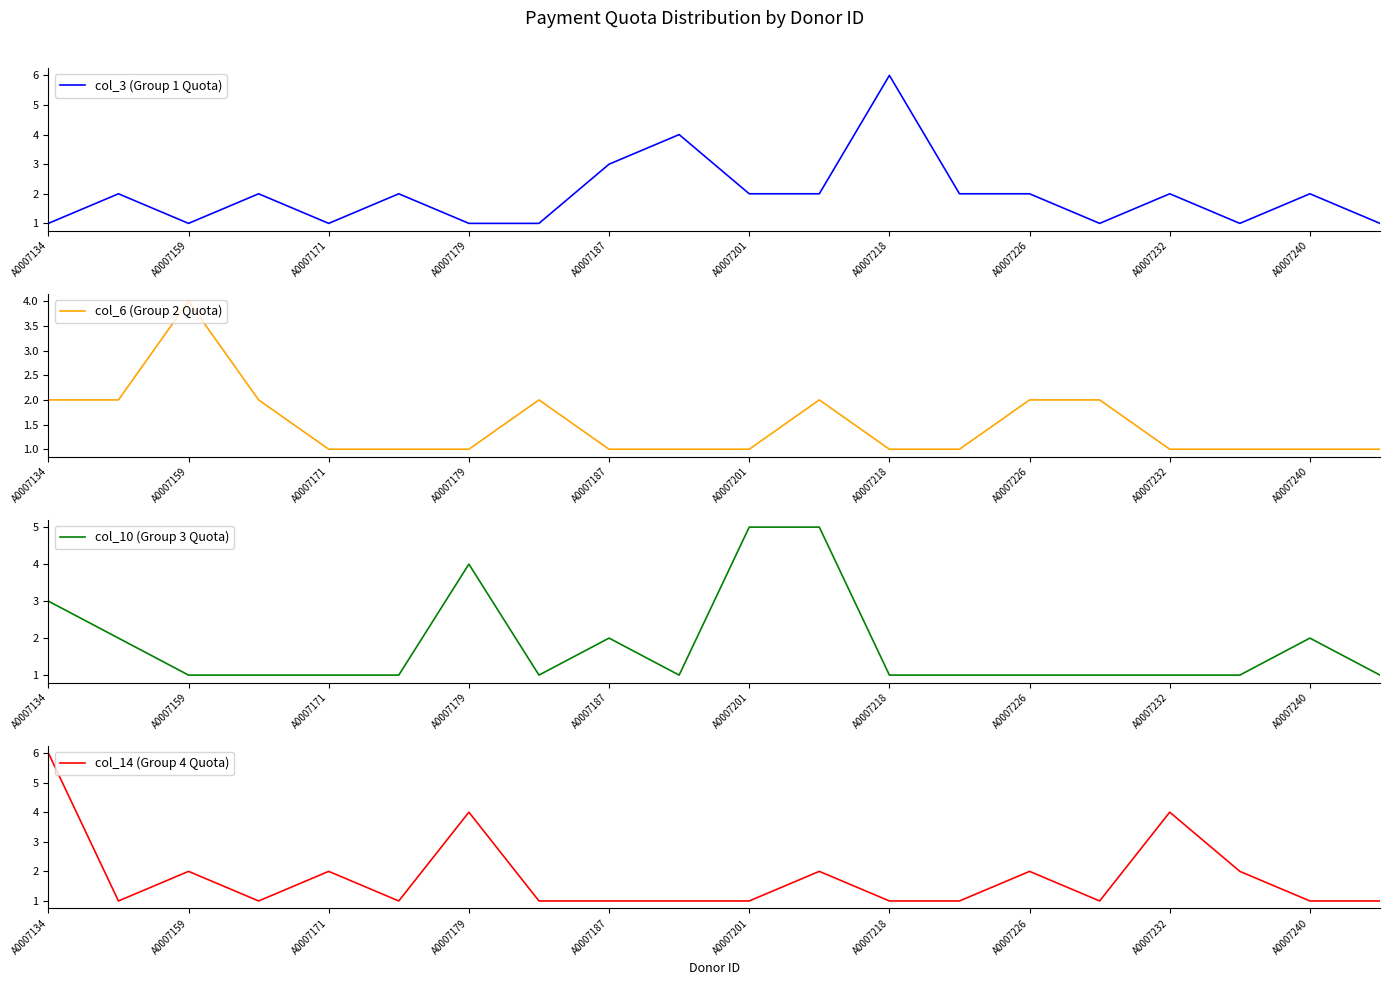

The value of col_10 (Group 3 Quota) at A0007134 is 3. True or false?

True